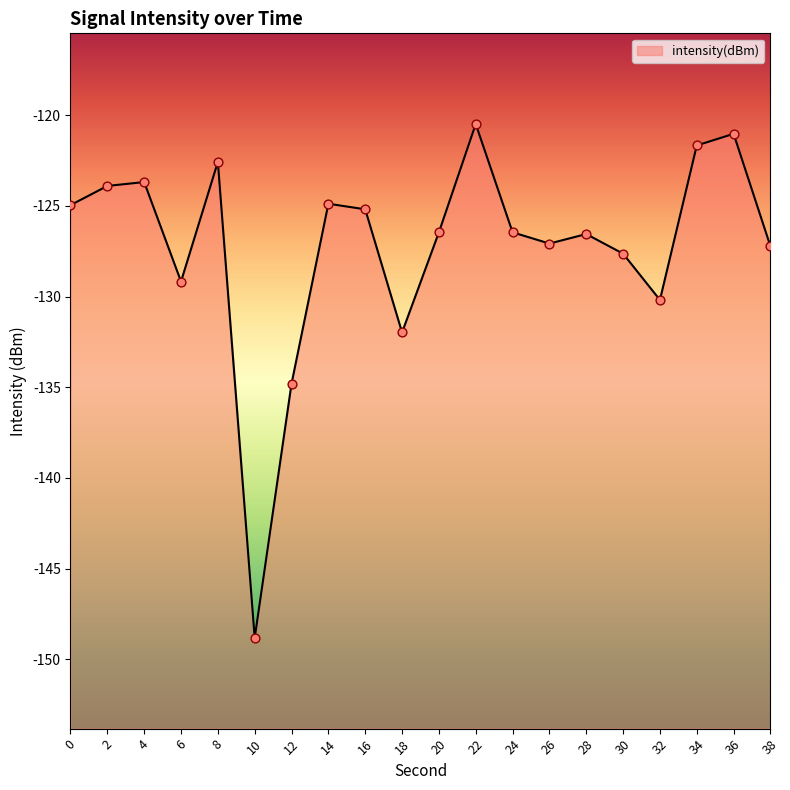

What is the change in value from 20 to 30?

-1.2